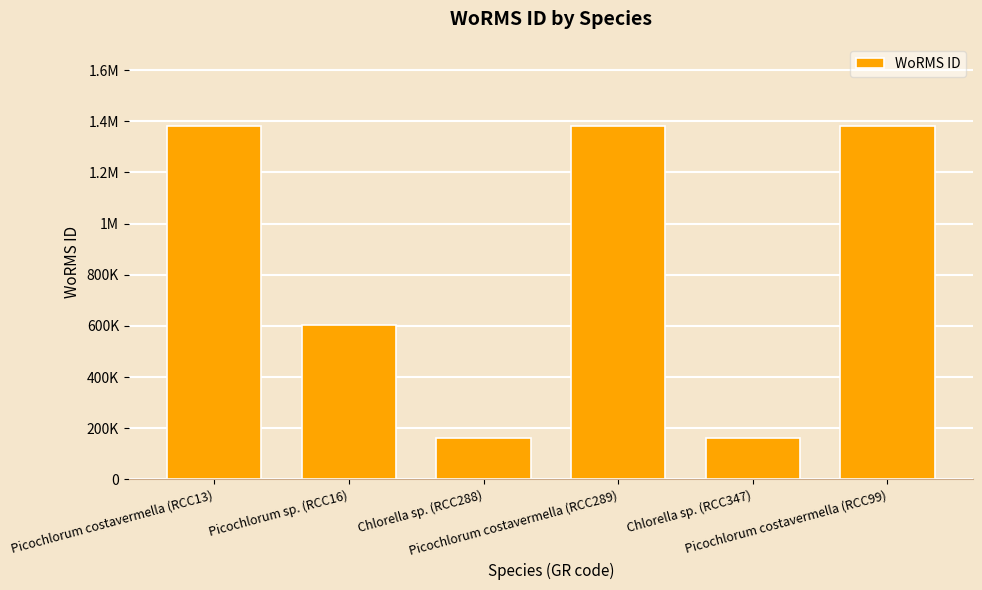

Reading left to right, what are all the values shown in this chart?

Picochlorum costavermella (RCC13)=1380402	Picochlorum sp. (RCC16)=603429	Chlorella sp. (RCC288)=160576	Picochlorum costavermella (RCC289)=1380402	Chlorella sp. (RCC347)=160576	Picochlorum costavermella (RCC99)=1380402